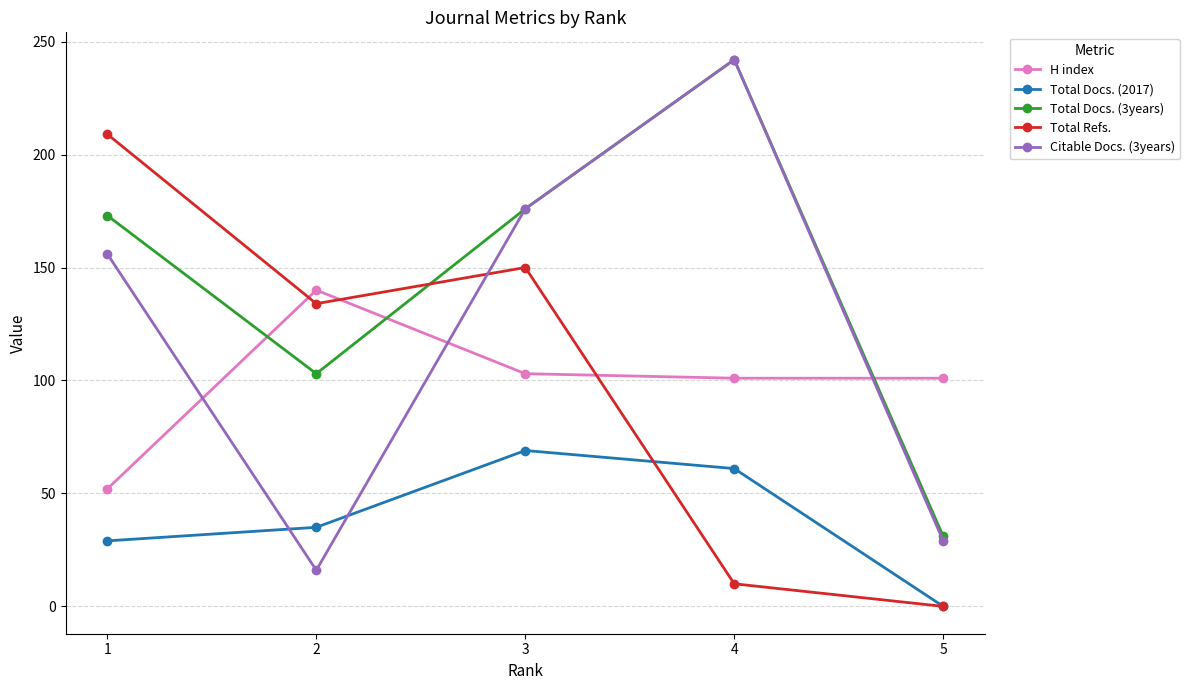

At which label is Total Refs. closest to 104?

2